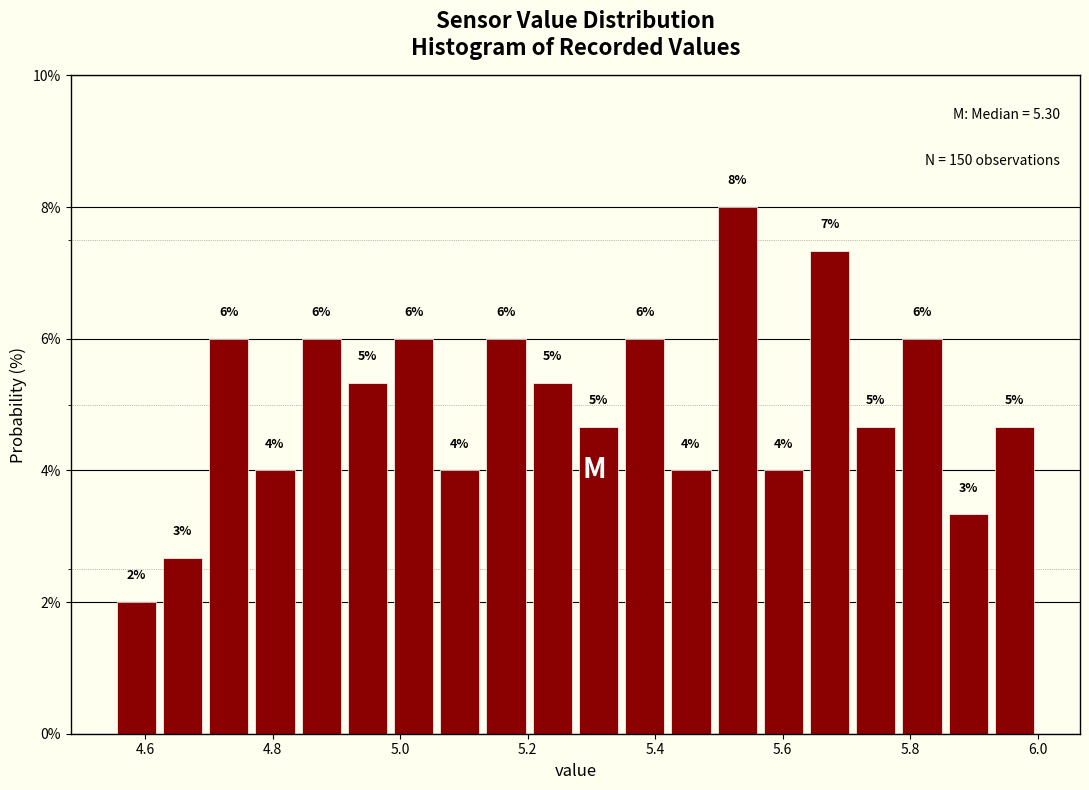

Read against the x-axis, roughly where is the centre of the tallest bar?

5.52